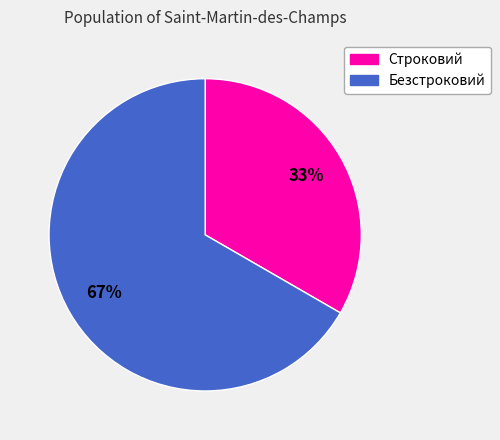

Is the sum of Безстроковий and Строковий greater than half?

Yes